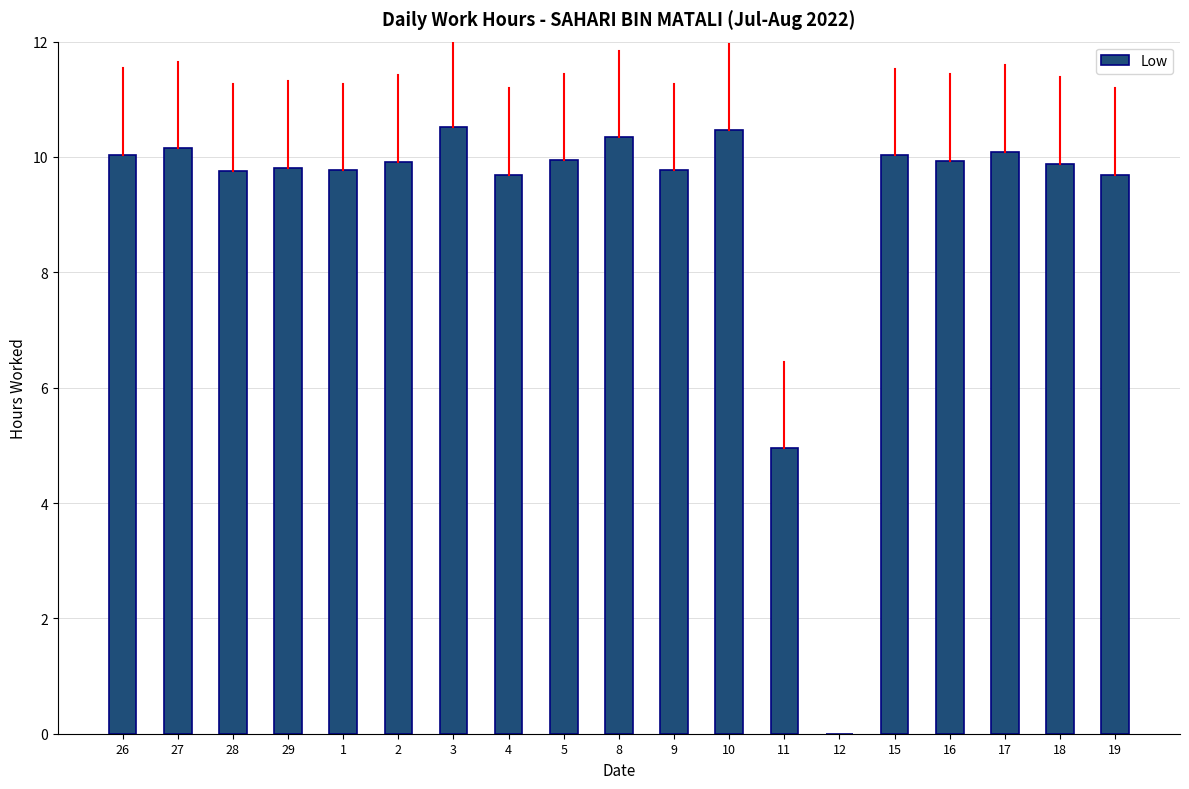

True or false: the data shows 9.8 at 29.

True